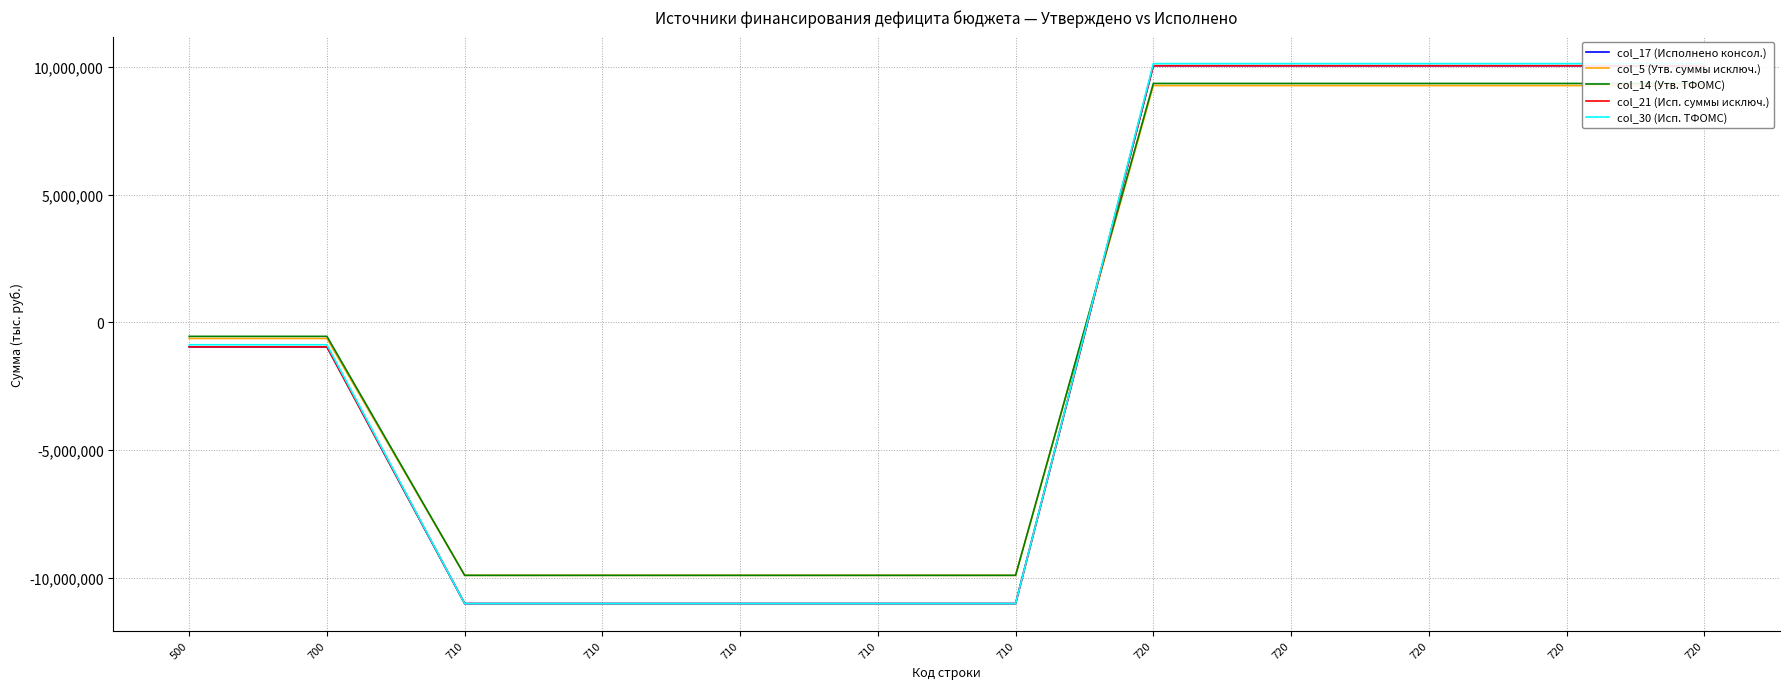

Is it true that col_5 (Утв. суммы исключ.) equals -17769767.8 at 710?

False